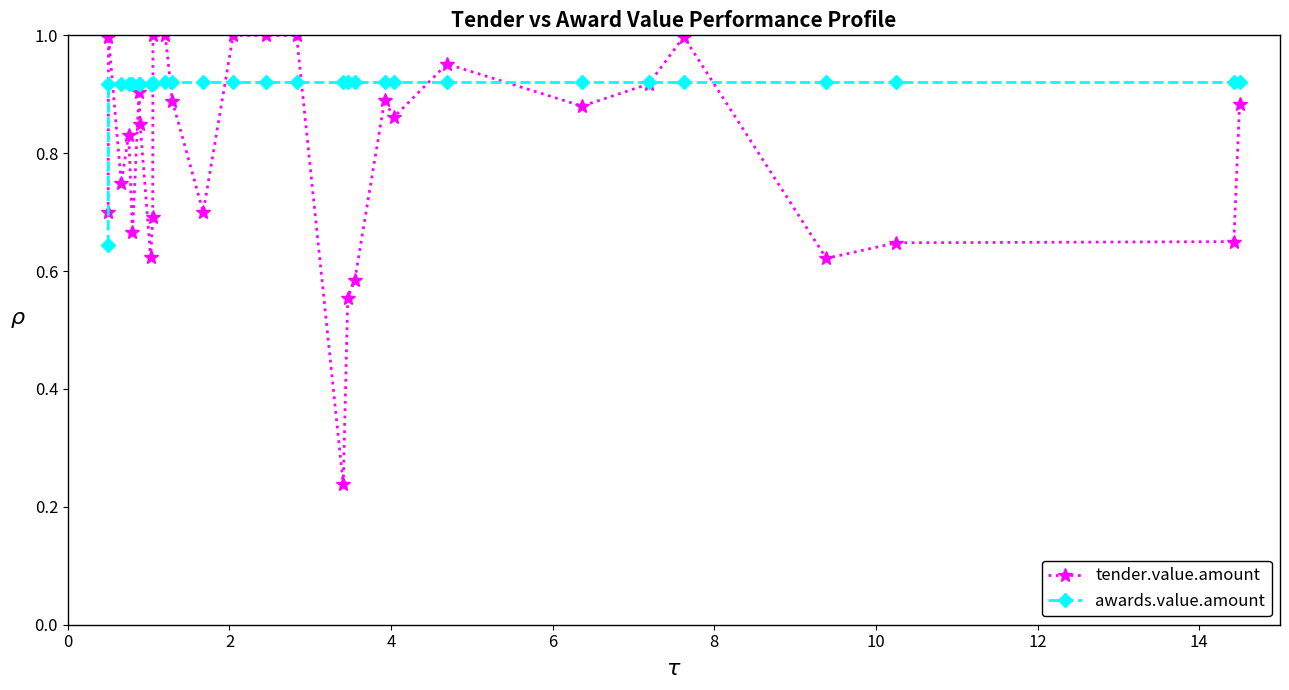

Rank the series by their maximum value, from highest to lowest.

tender.value.amount, awards.value.amount